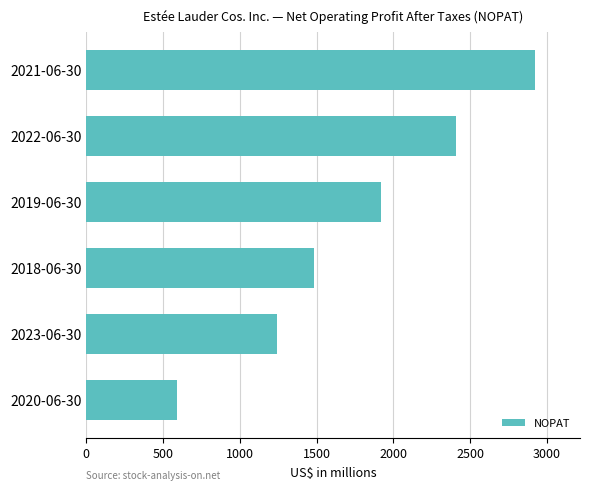

What is the difference between the maximum and minimum values?

2332